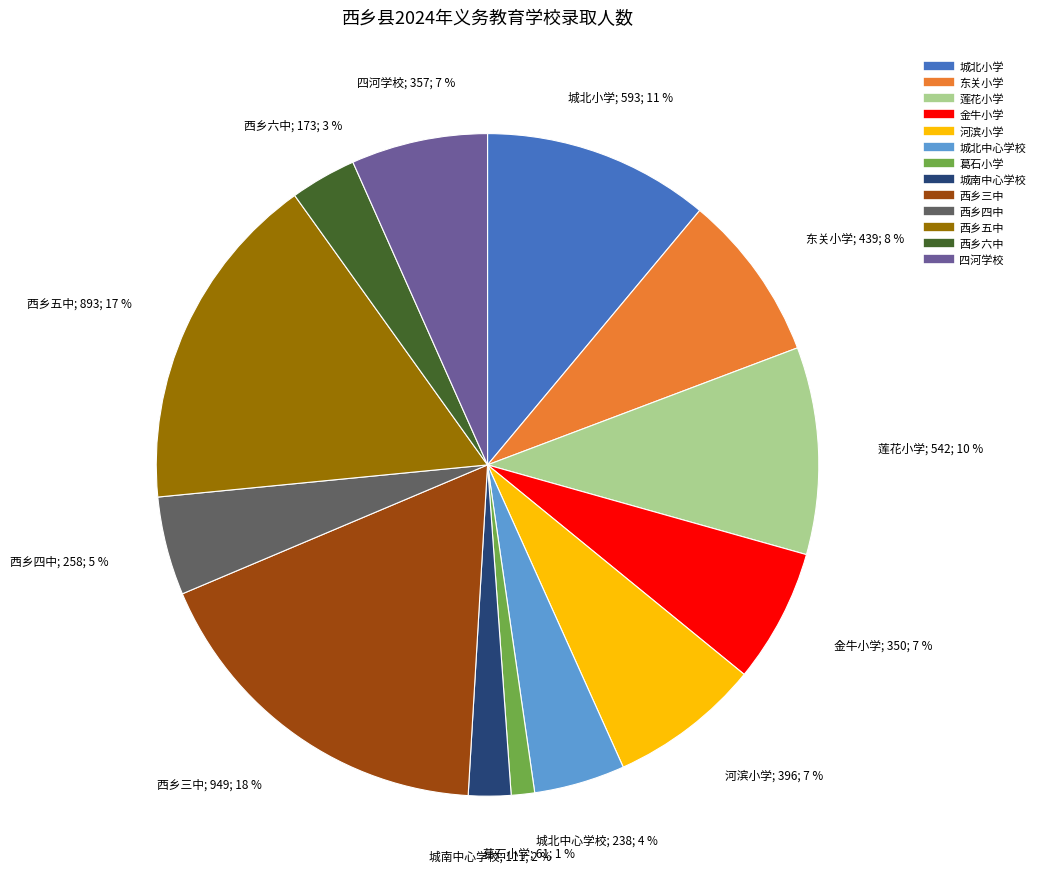

To the nearest percent, what is the difference between the largest and smallest slice percentages?

17%